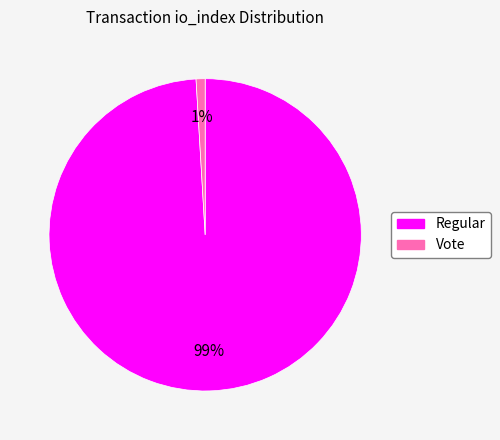

Is there any slice that represents more than half of the pie?

Yes